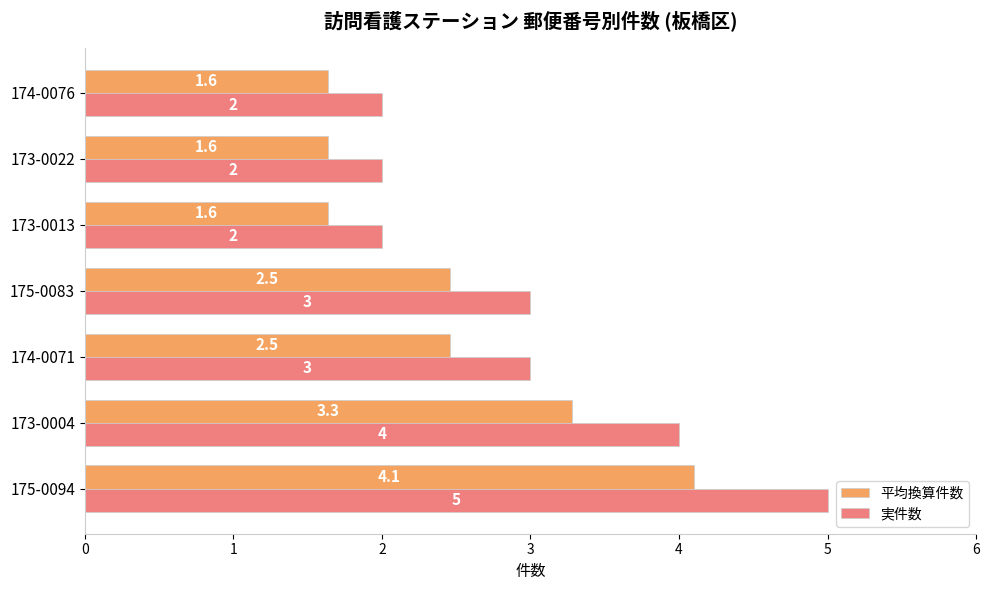

Count the 平均換算件数 values in the range 1 to 3.

5